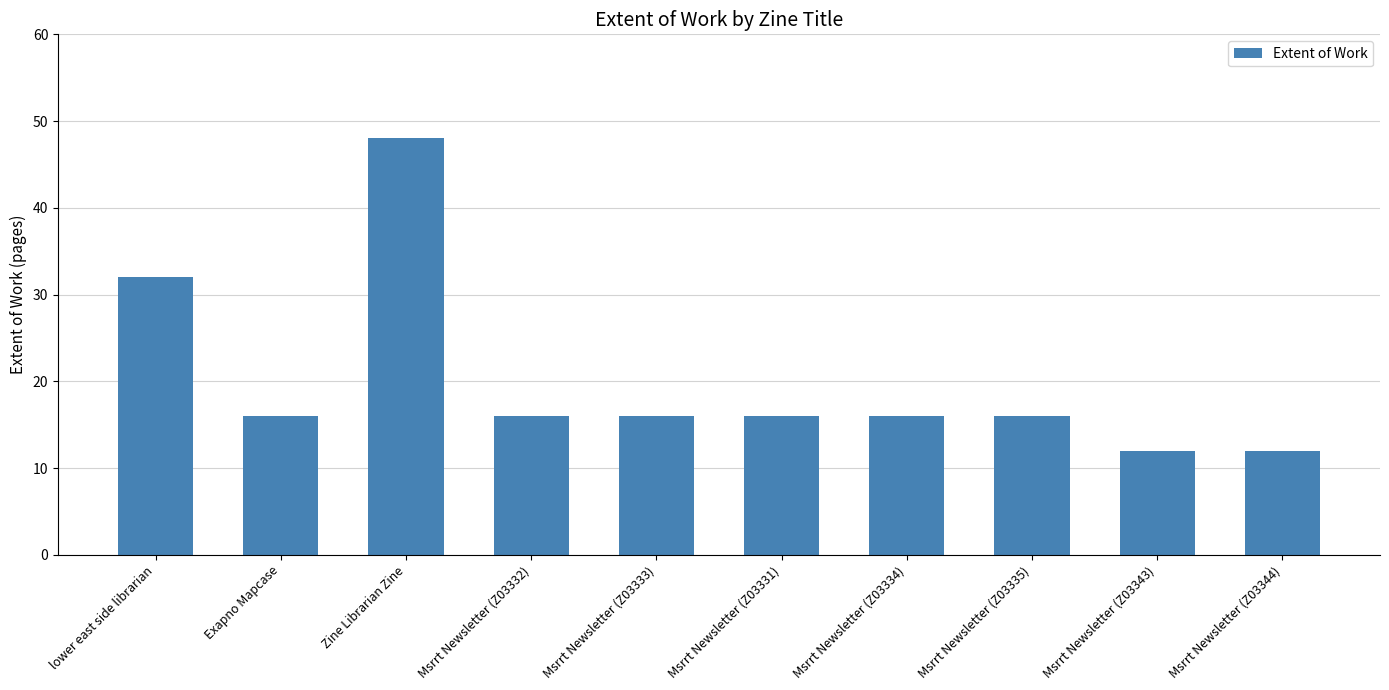

How many bars are there in total?

10